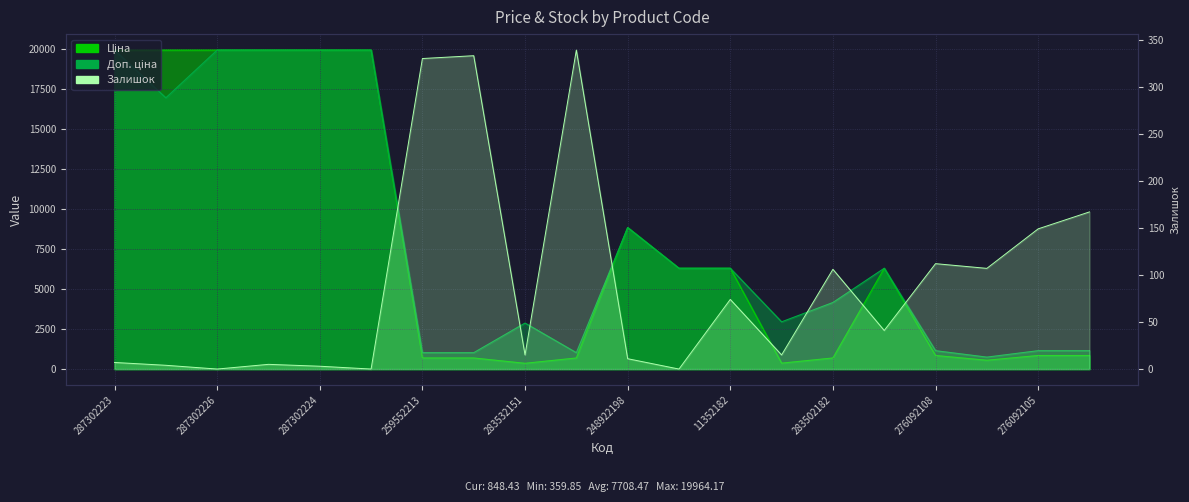

What is the value of the Доп. ціна point at the 19th from the left?

1149.7